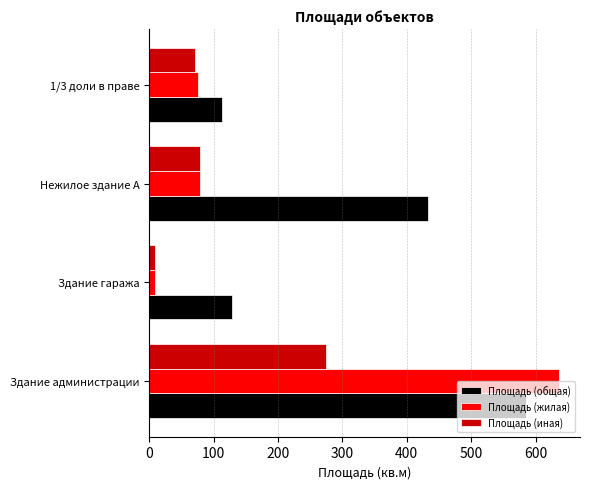

Between Здание администрации and Нежилое здание А, which series saw the biggest shift?

Площадь (жилая)